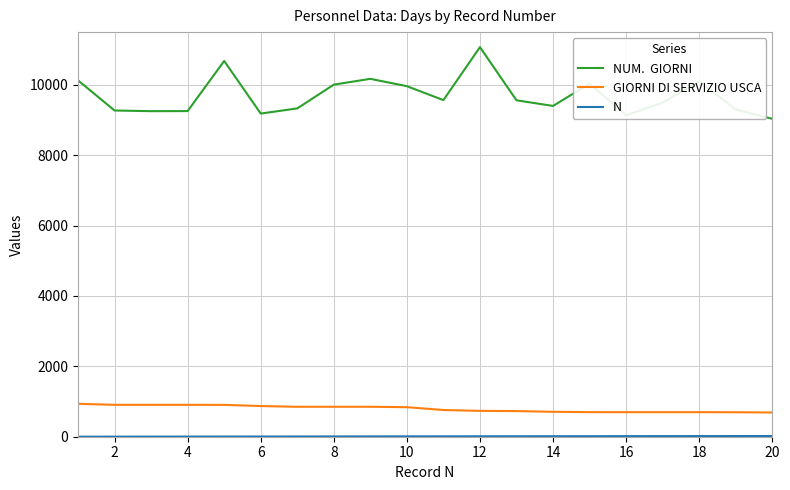

How many lines are shown in the chart?

3